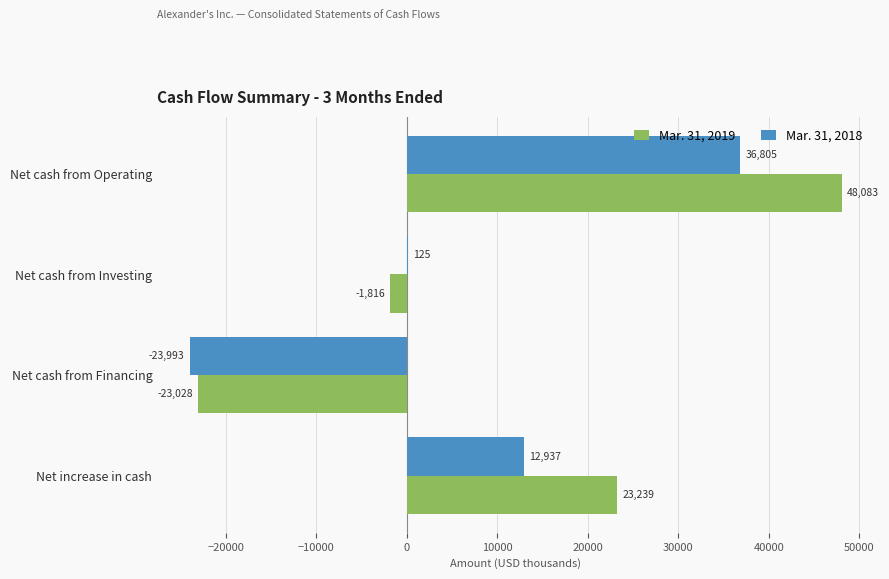

At which label is Mar. 31, 2018 closest to 6406?

Net cash from Investing